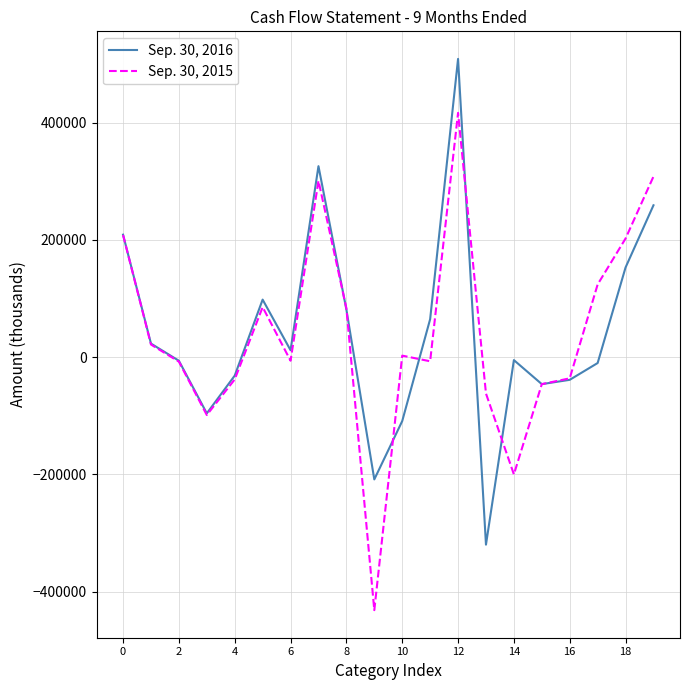

What is the lowest value of the Sep. 30, 2015 series?

-431650